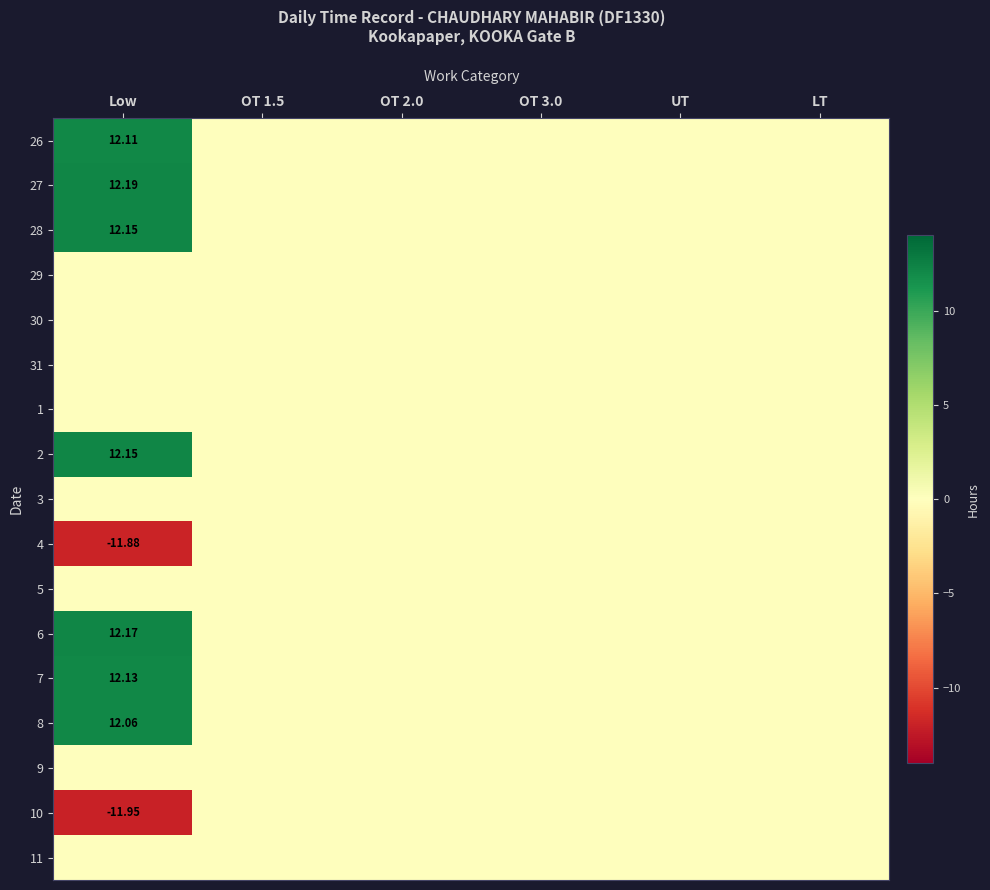

Is the value of 3 at UT greater than the value of 27 at OT 2.0?

No